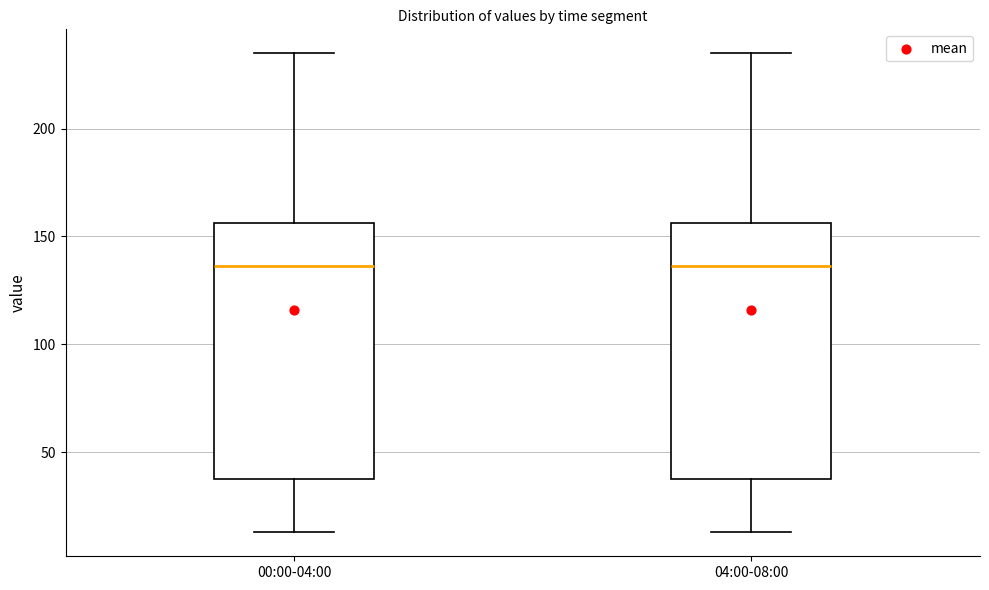

Reading left to right, transcribe this box plot: for each box, give where its median line is, the range the box spans, and where its two whiskers end, as read against the y-axis. The values are not printed on the chart, so give them approximately, as read against the axis.

00:00-04:00: median 135, box 40 to 155, whiskers 15 to 235
04:00-08:00: median 135, box 40 to 155, whiskers 15 to 235